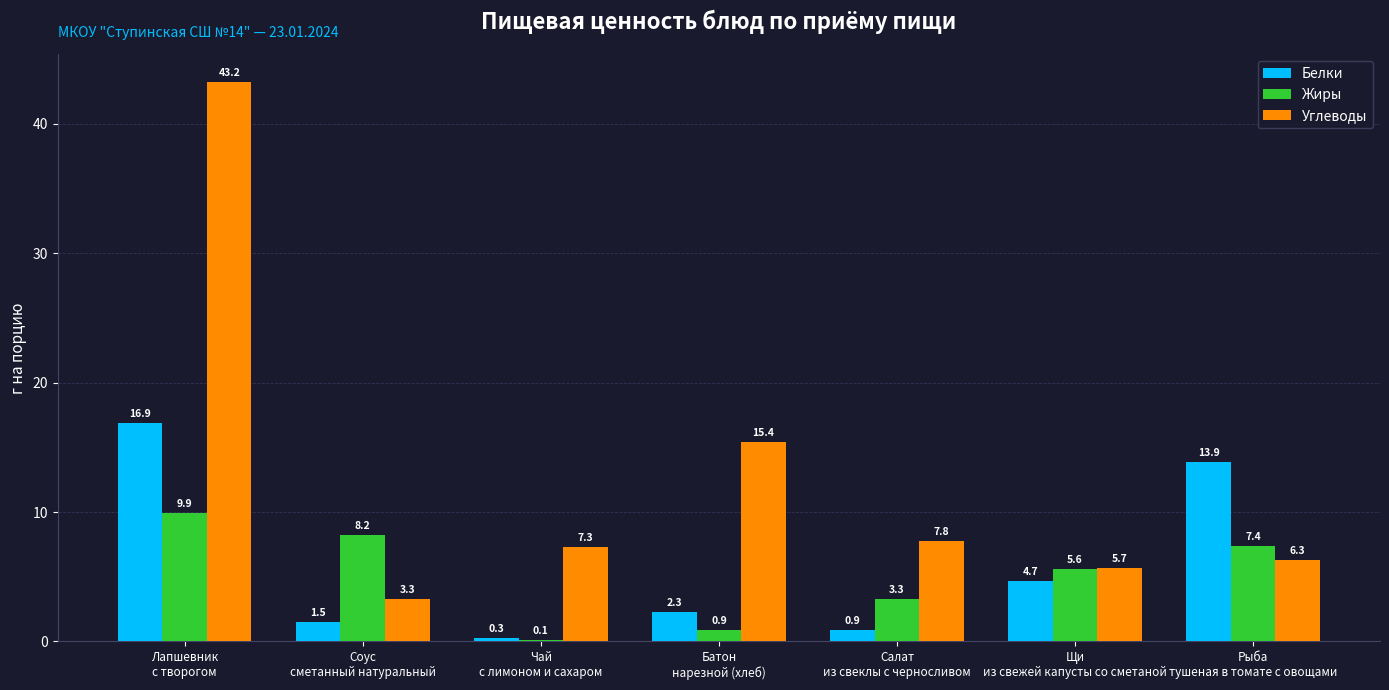

Is the value of Углеводы at Батон
нарезной (хлеб) greater than the value of Жиры at Чай
с лимоном и сахаром?

Yes